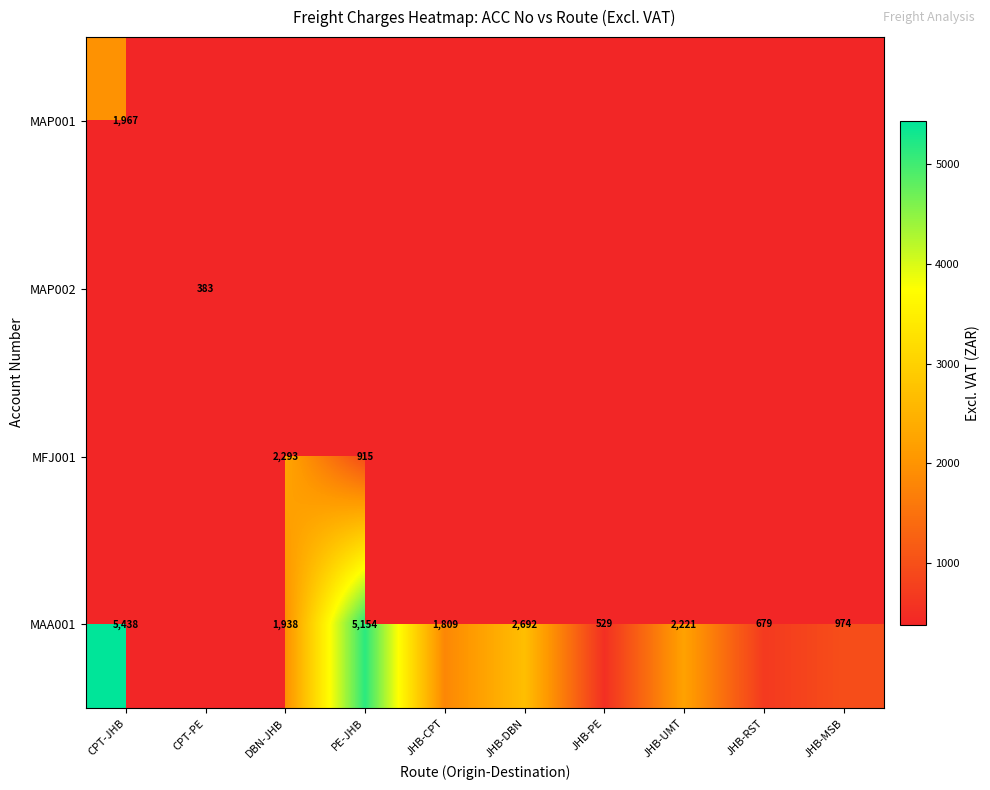

What is the minimum value for MAP001?

1967.1